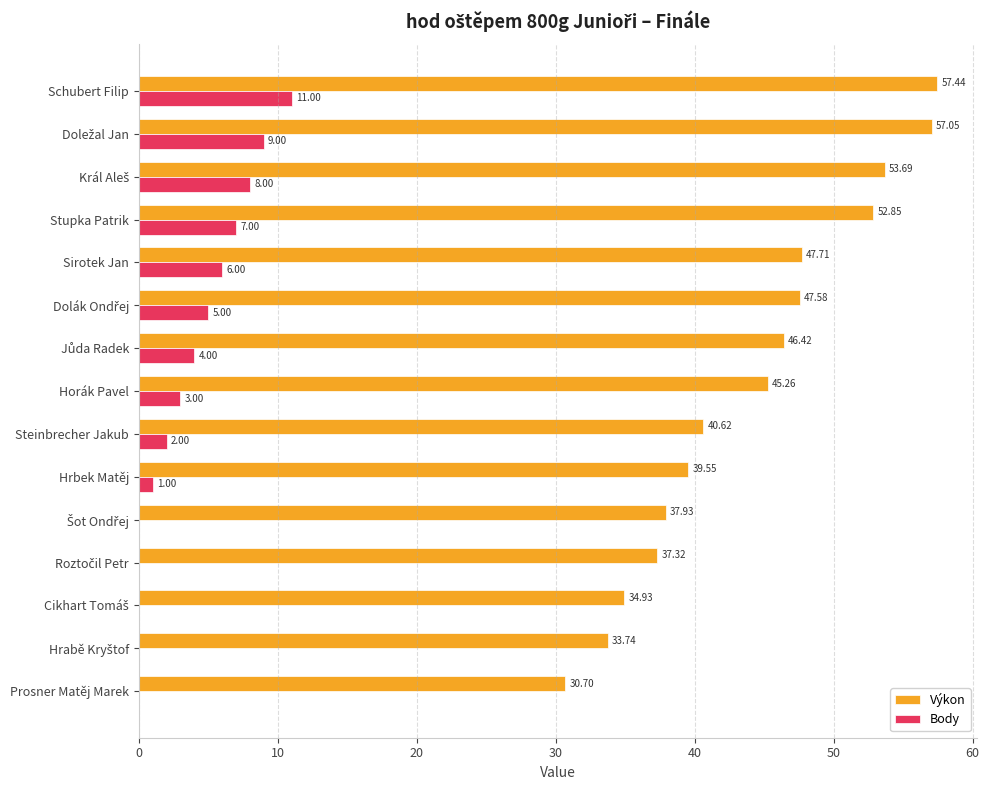

At which label is Výkon closest to 44?

Horák Pavel